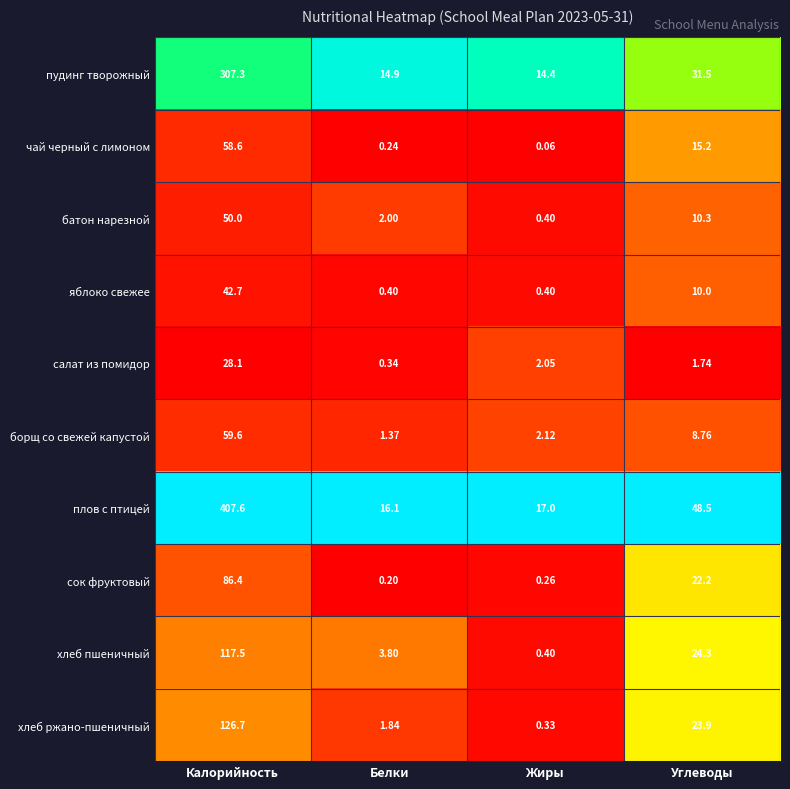

Rank the series at Белки from highest to lowest value.

плов с птицей, пудинг творожный, хлеб пшеничный, батон нарезной, хлеб ржано-пшеничный, борщ со свежей капустой, яблоко свежее, салат из помидор, чай черный с лимоном, сок фруктовый